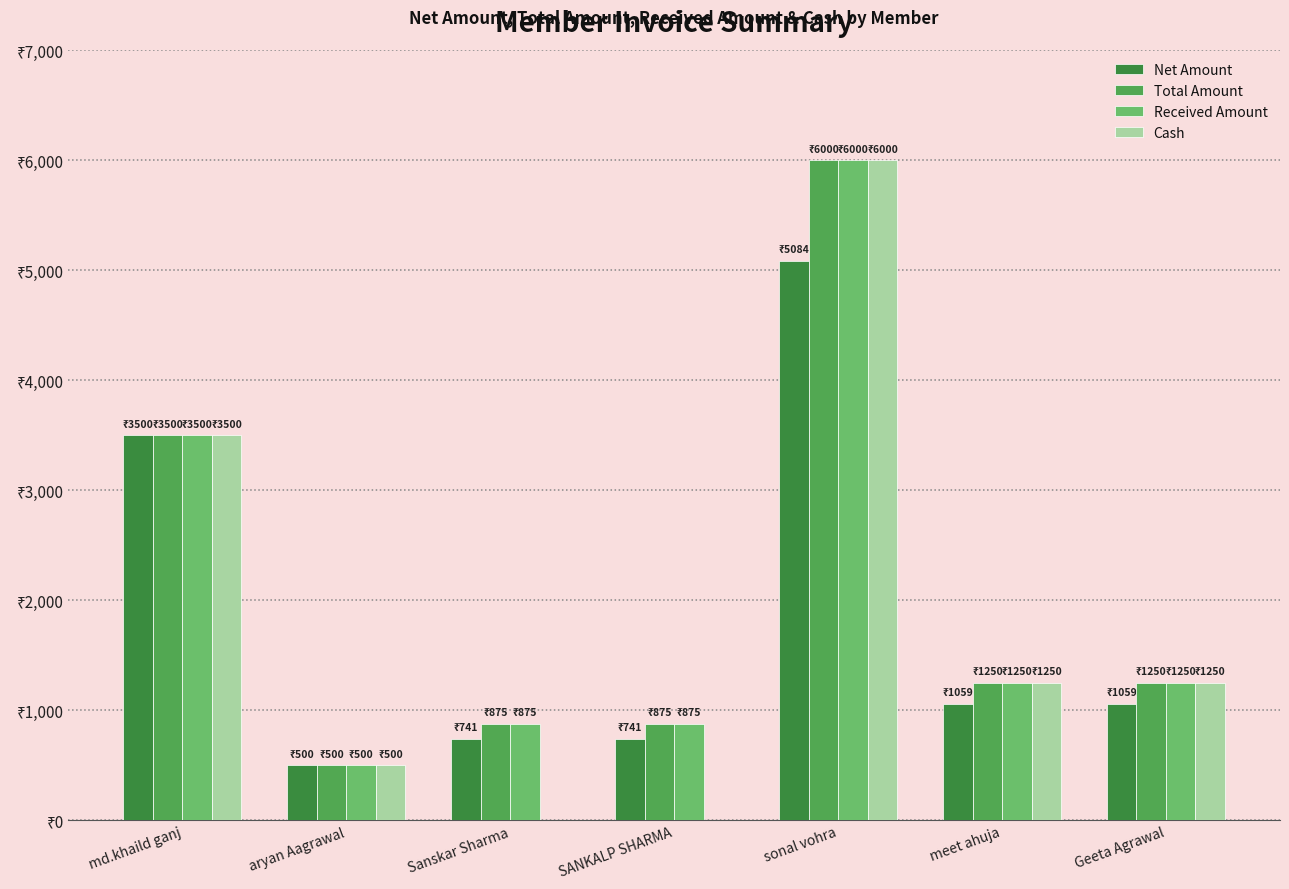

What is the average value of the Total Amount series?

2035.7